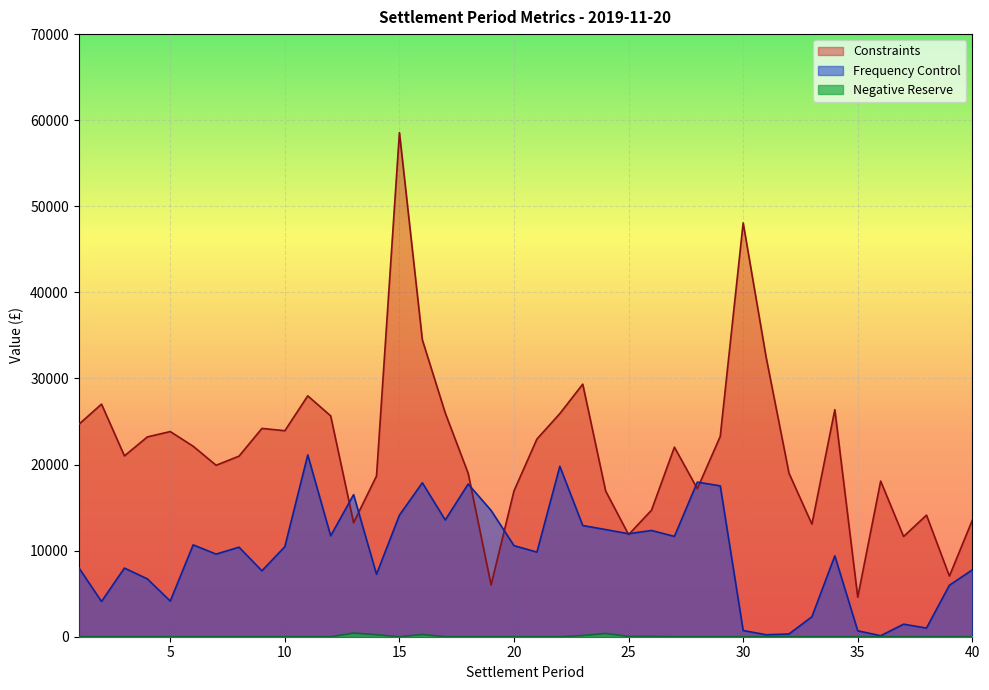

Is it true that Constraints equals 22125.3 at 6?

True